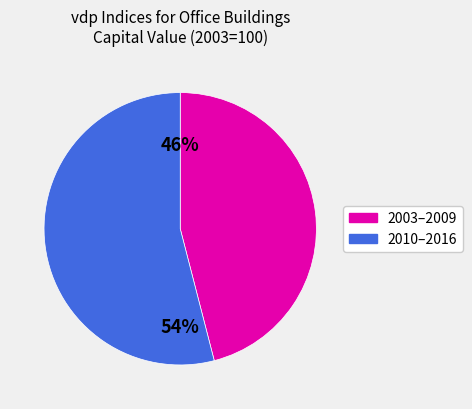

To the nearest percent, what is the difference between the largest and smallest slice percentages?

8%